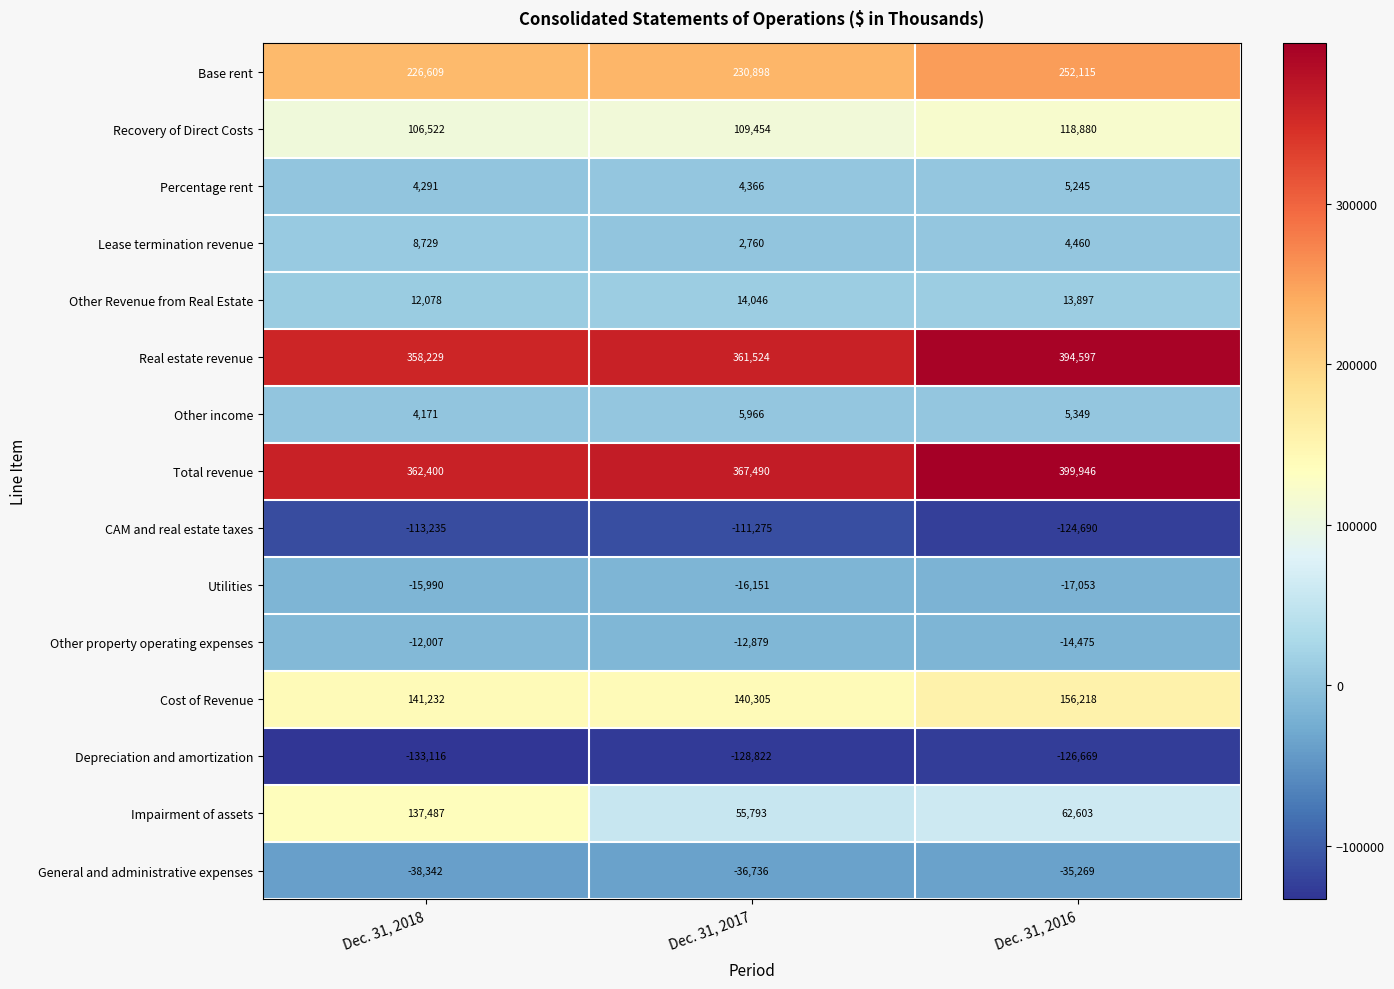

Which series has the largest total across all categories?

Total revenue